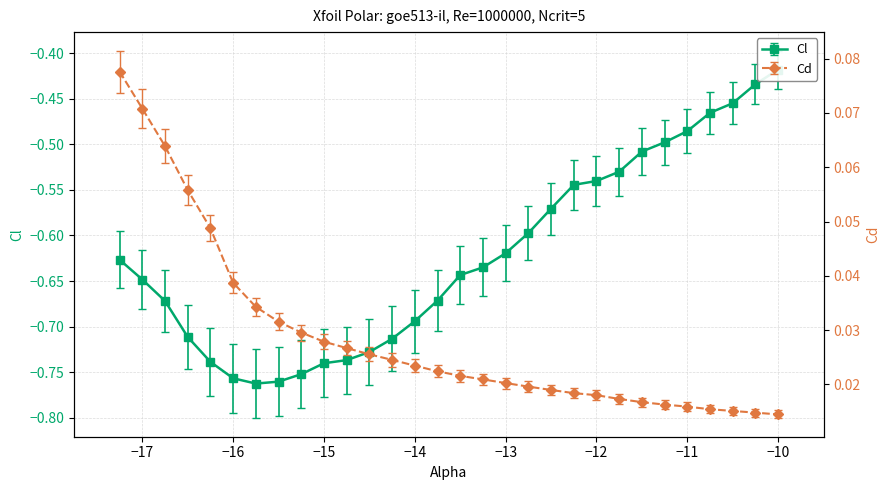

True or false: Cl has more than 1 points higher than both neighbors.

False